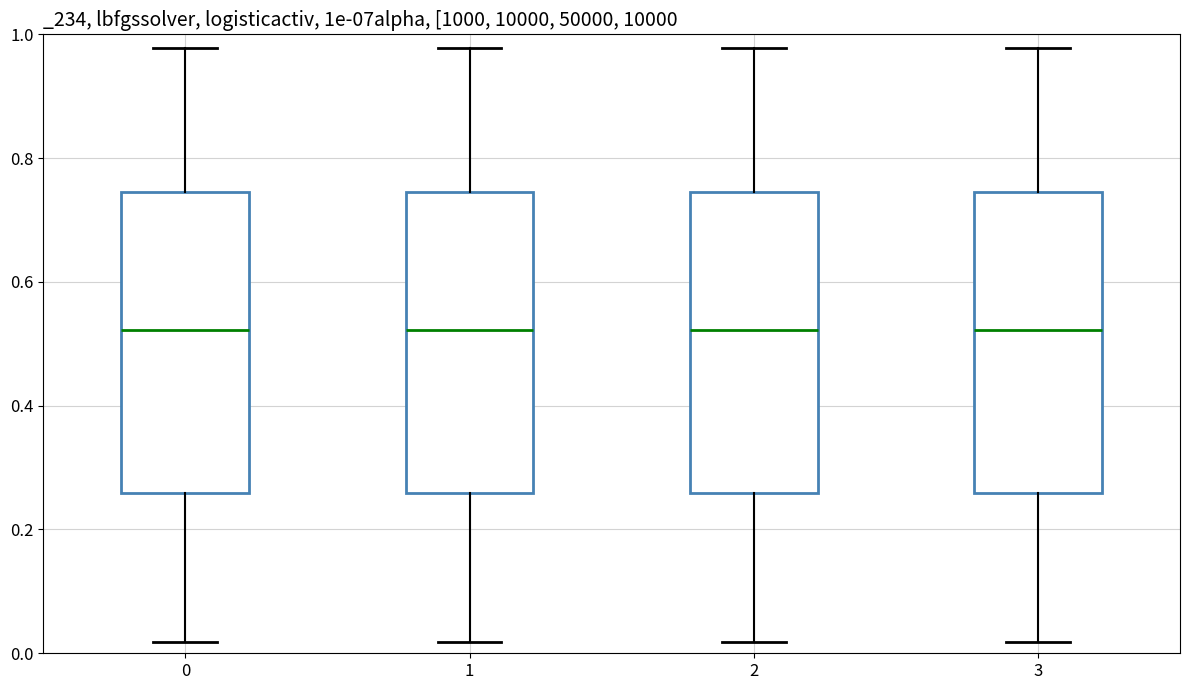

Reading left to right, transcribe this box plot: for each box, give where its median line is, the range the box spans, and where its two whiskers end, as read against the y-axis. The values are not printed on the chart, so give them approximately, as read against the axis.

0: median 0.52, box 0.26 to 0.74, whiskers 0.02 to 0.98
1: median 0.52, box 0.26 to 0.74, whiskers 0.02 to 0.98
2: median 0.52, box 0.26 to 0.74, whiskers 0.02 to 0.98
3: median 0.52, box 0.26 to 0.74, whiskers 0.02 to 0.98